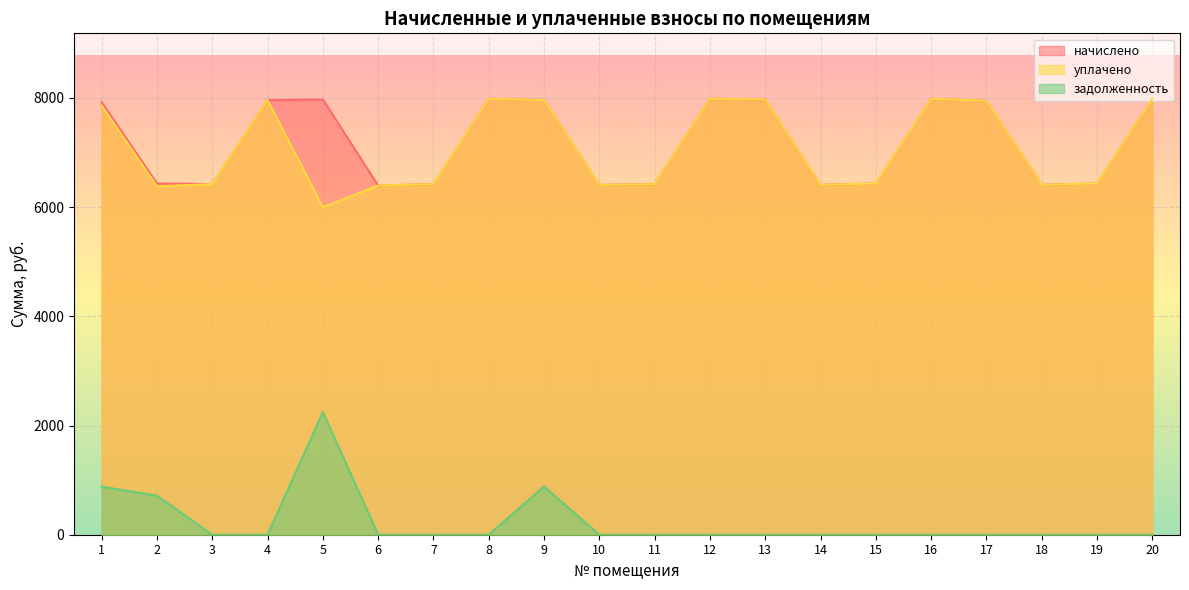

Which series has the largest range (max minus min)?

задолженность